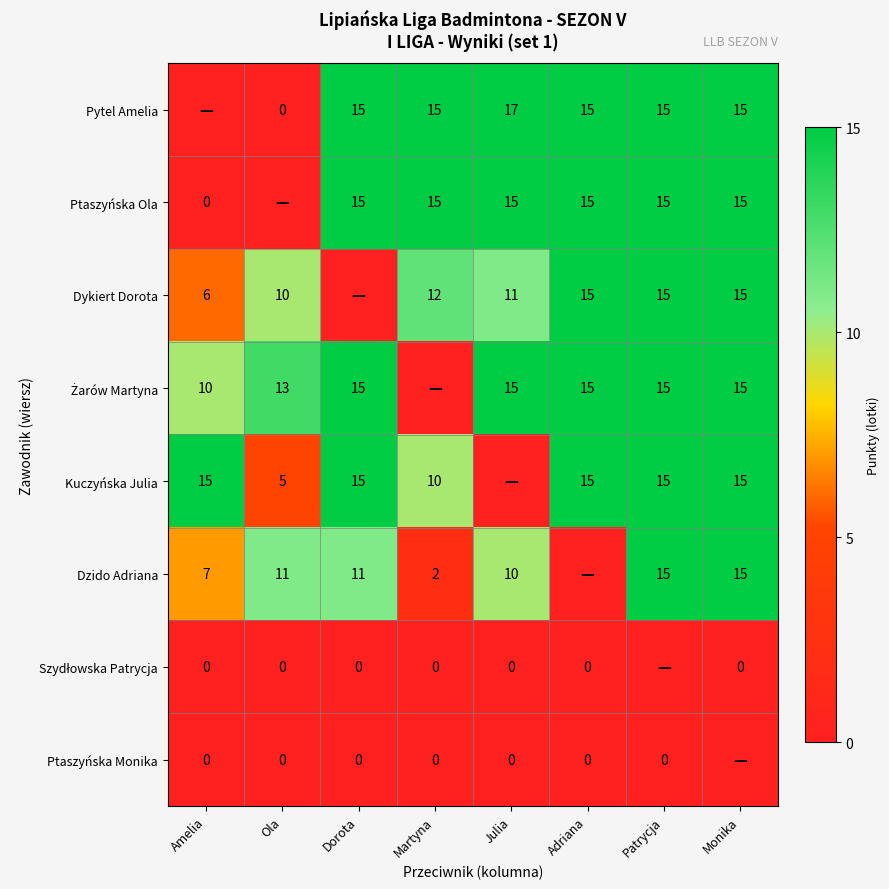

Is it true that Pytel Amelia equals 15 at Patrycja?

True